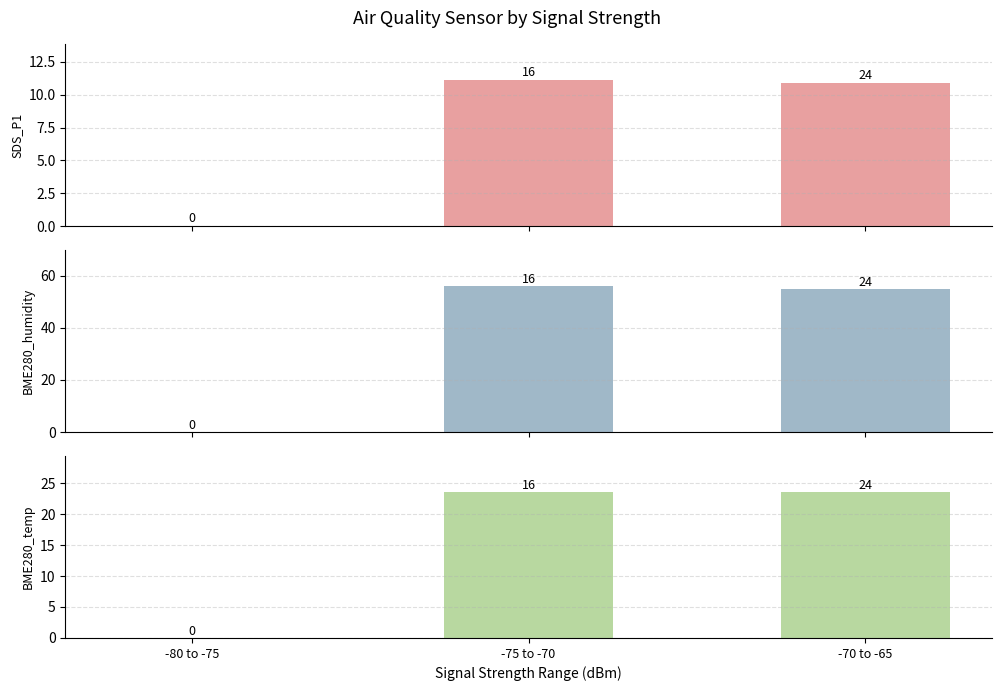

Reading left to right, what are all the values shown in this chart?

SDS_P1: -80 to -75=0.0	-75 to -70=11.1	-70 to -65=10.9
BME280_humidity: -80 to -75=0.0	-75 to -70=55.9	-70 to -65=54.7
BME280_temperature: -80 to -75=0.0	-75 to -70=23.5	-70 to -65=23.5